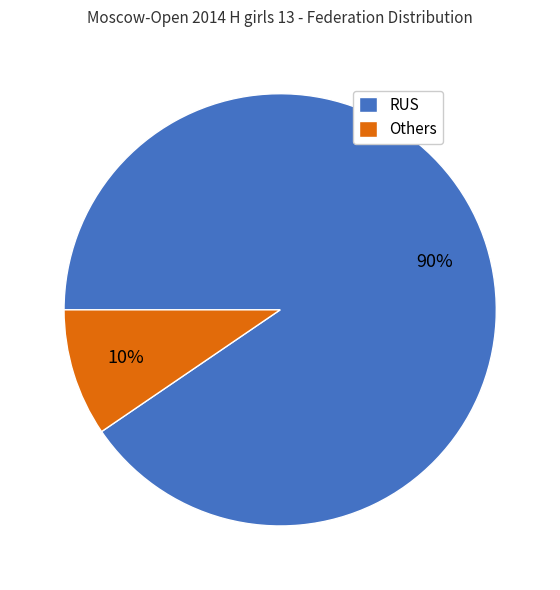

Is there any slice that represents more than half of the pie?

Yes